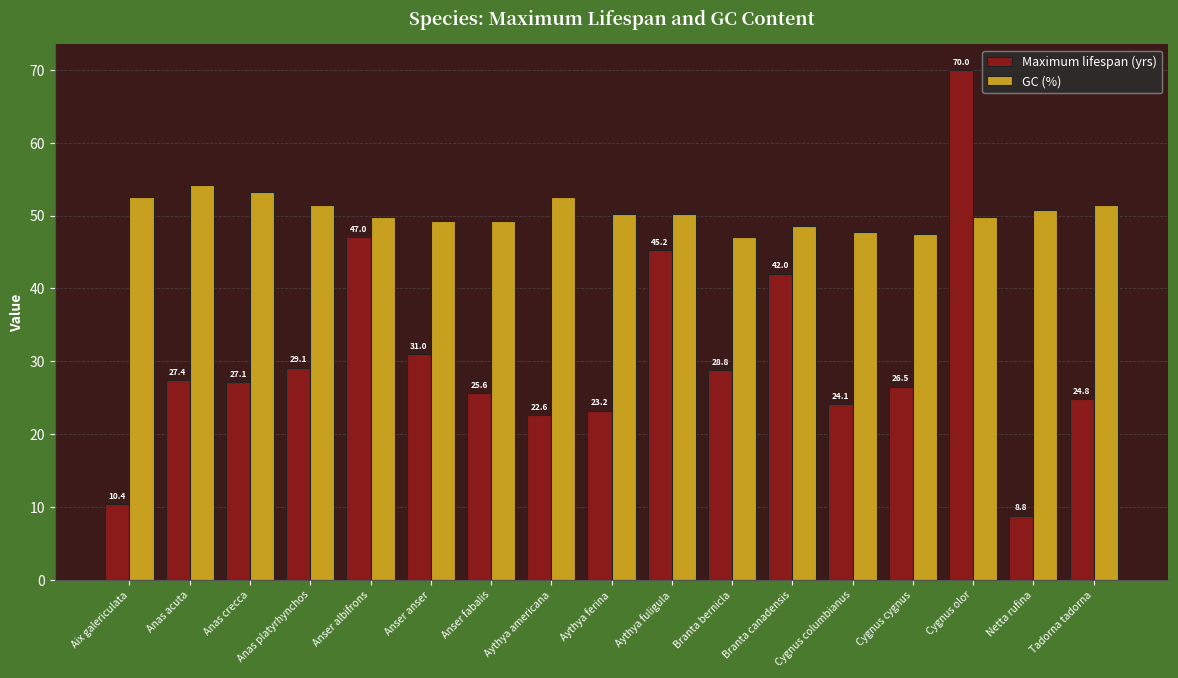

The value of Maximum lifespan (yrs) at Anas platyrhynchos is 50.1. True or false?

False